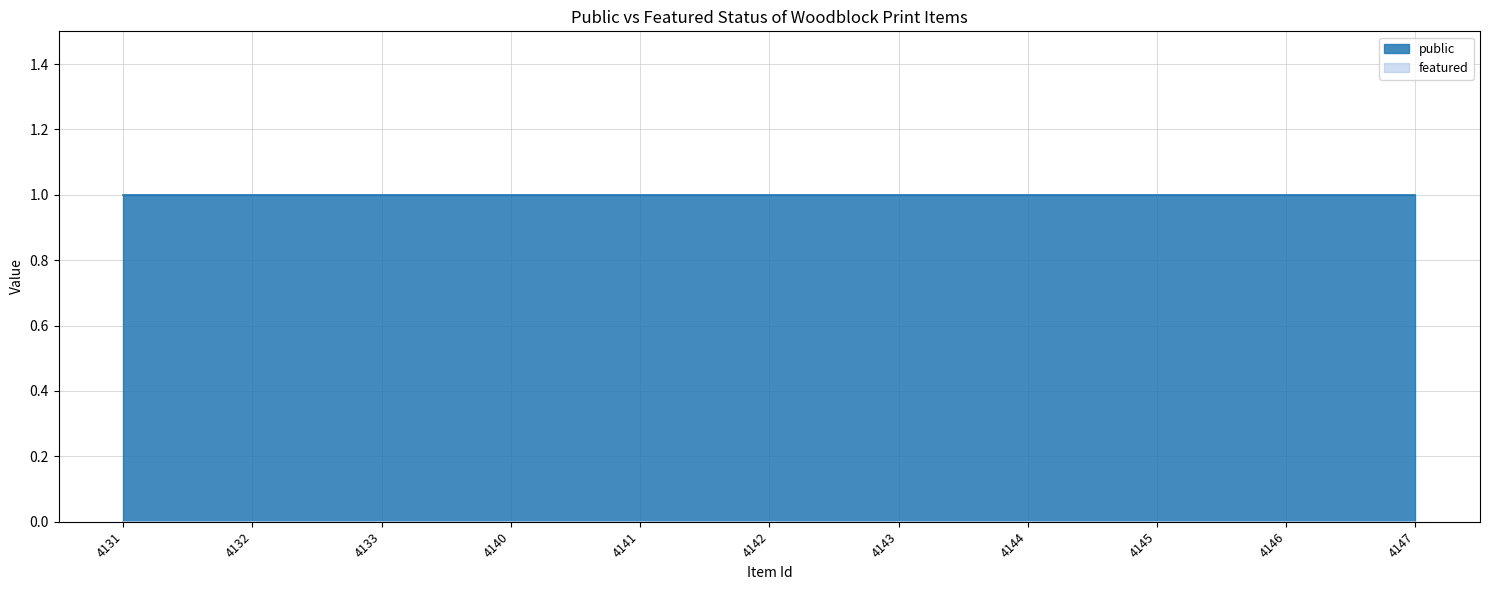

The featured series shows 0 at 4146. True or false?

True